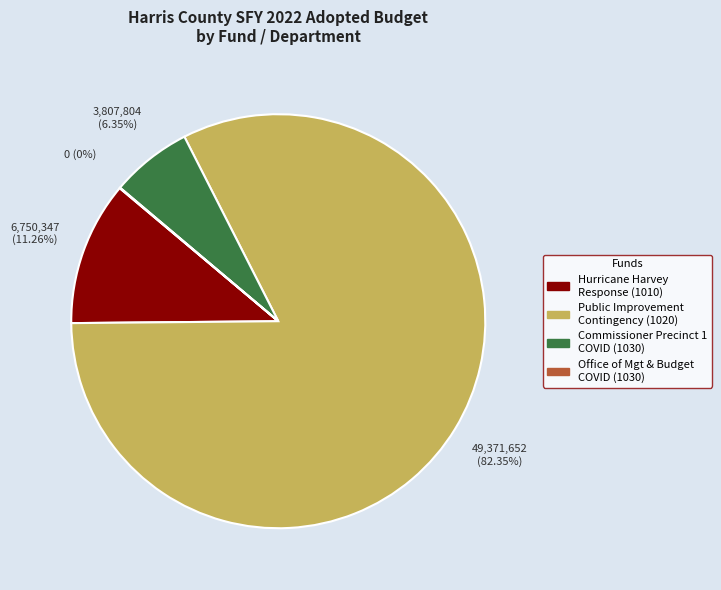

Combined, do Commissioner Precinct 1 COVID (1030) and Hurricane Harvey Response (1010) account for over 50%?

No